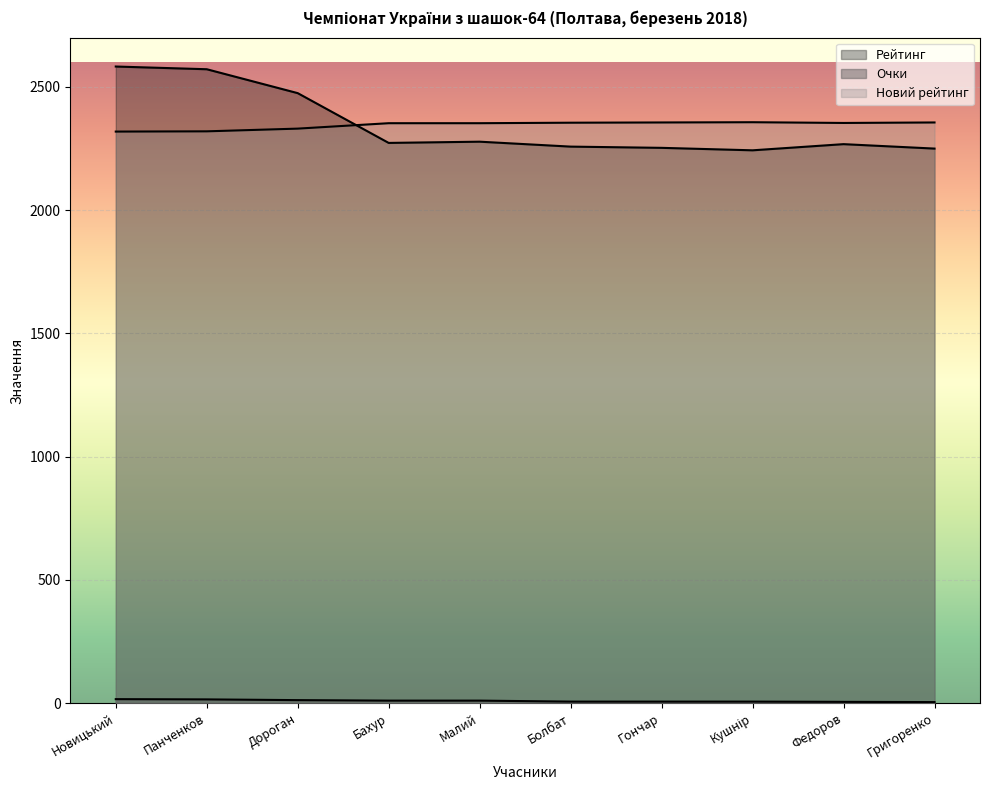

How many interior local peaks does the Рейтинг series have?

2